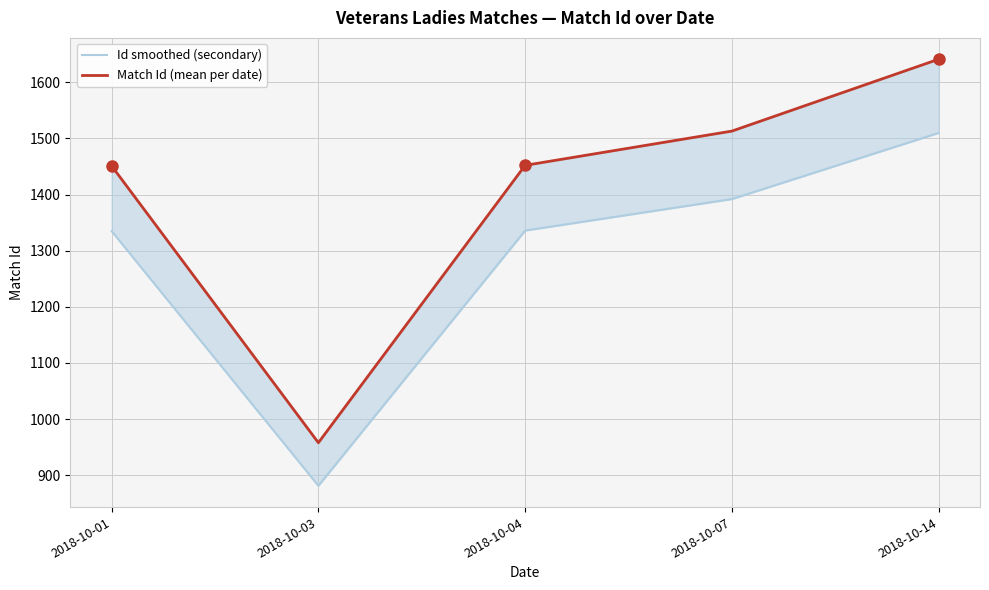

What is the minimum value shown in the chart?

881.4